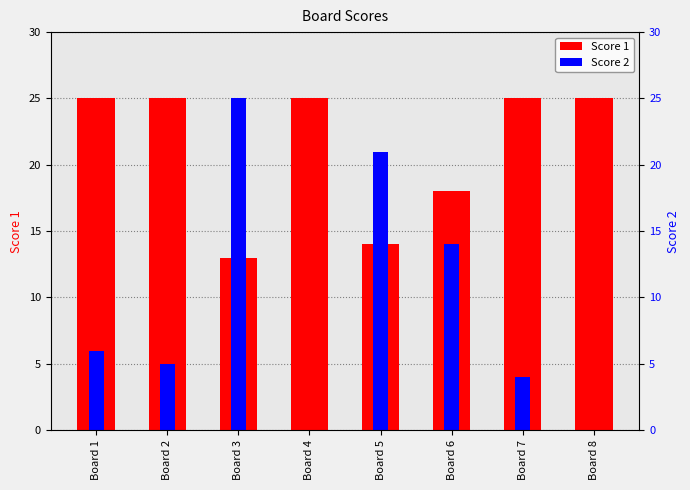

Is the value of Score 2 at Board 5 greater than the value of Score 1 at Board 1?

No